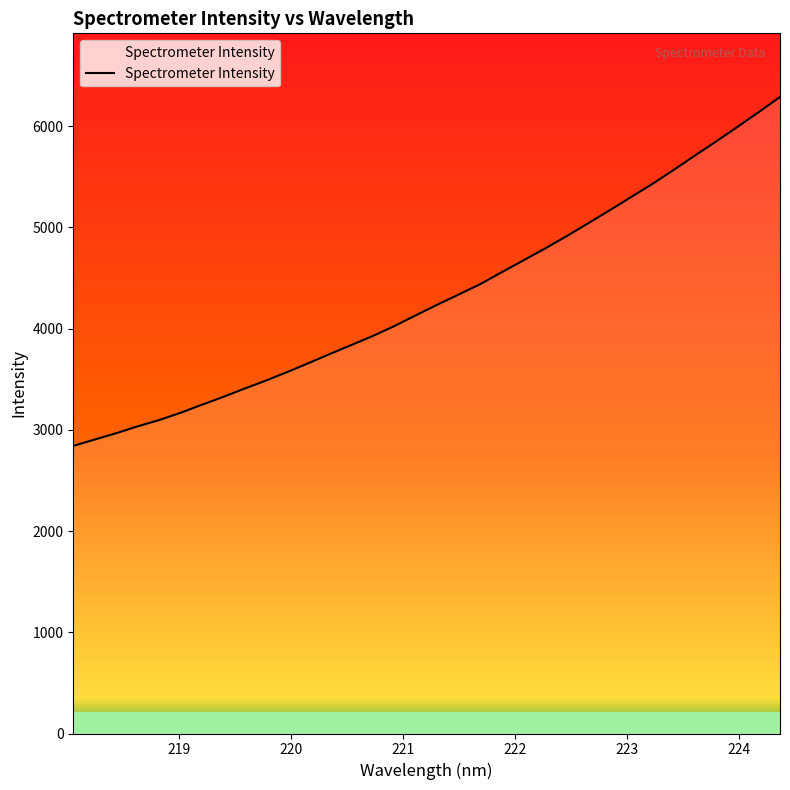

What is the average value?

4316.4